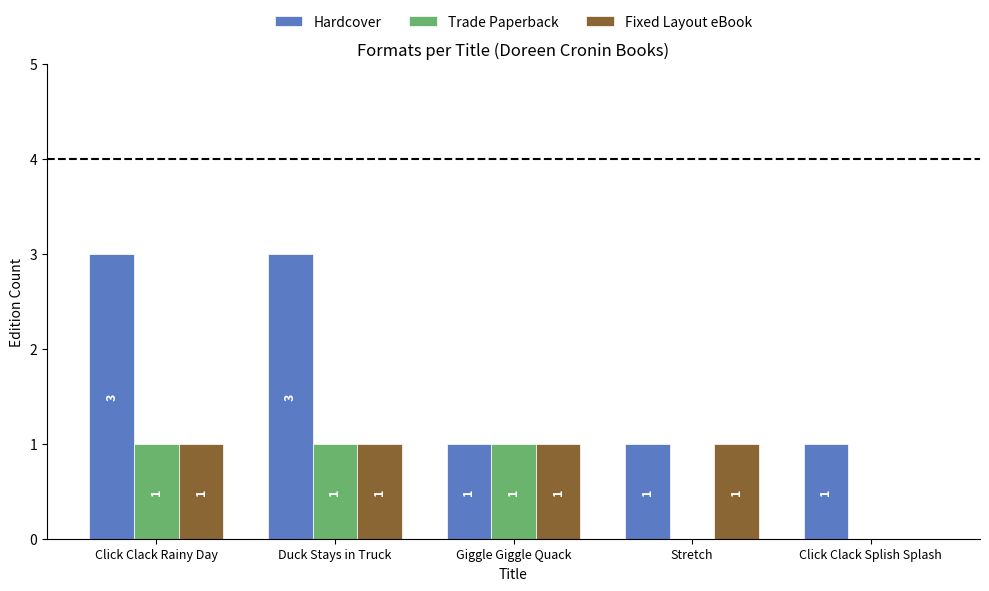

Is the value of Fixed Layout eBook at Stretch greater than the value of Trade Paperback at Stretch?

Yes